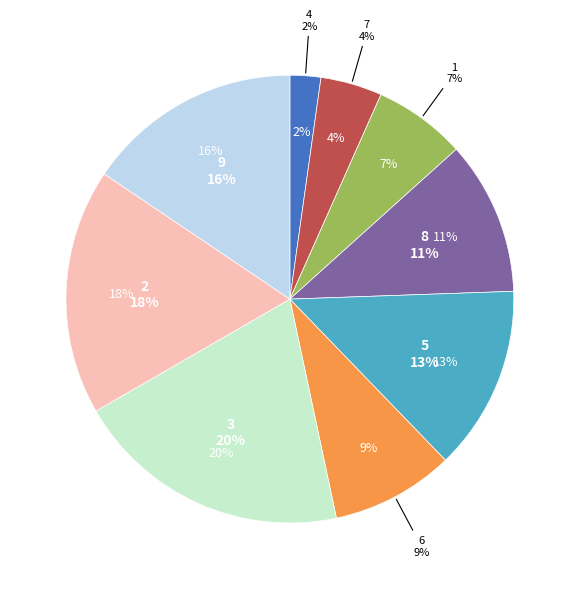

Rank the categories by value from highest to lowest.

3, 2, 9, 5, 8, 6, 1, 7, 4